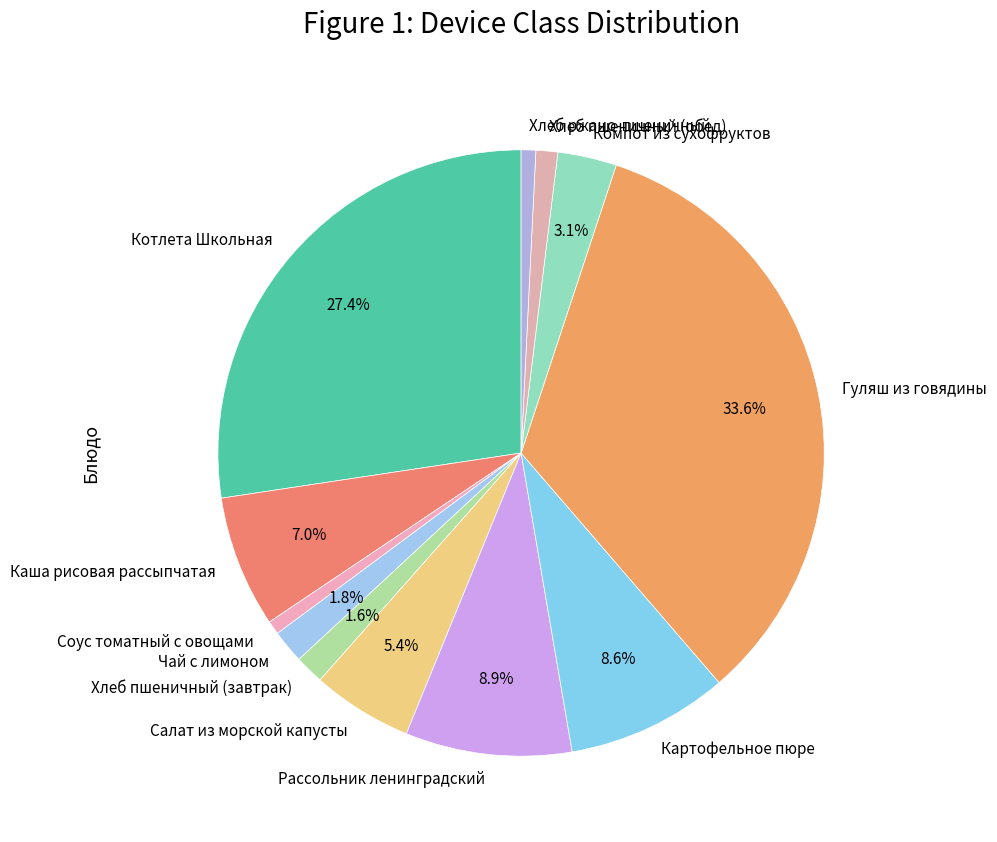

Is it true that Соус томатный с овощами is 13% of the pie?

False